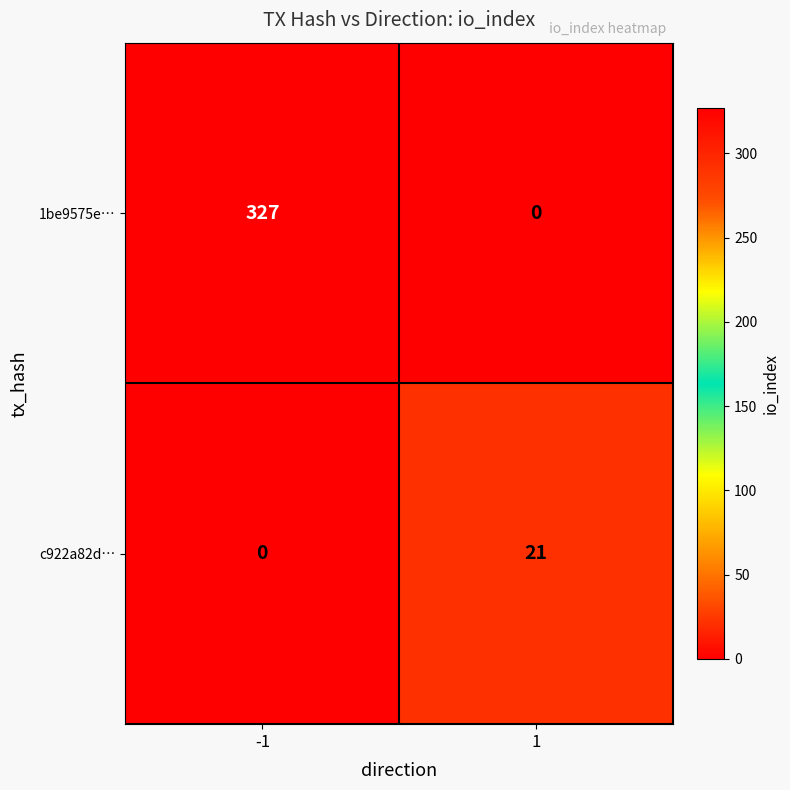

What is the spread (max minus min) of values at 1?

21